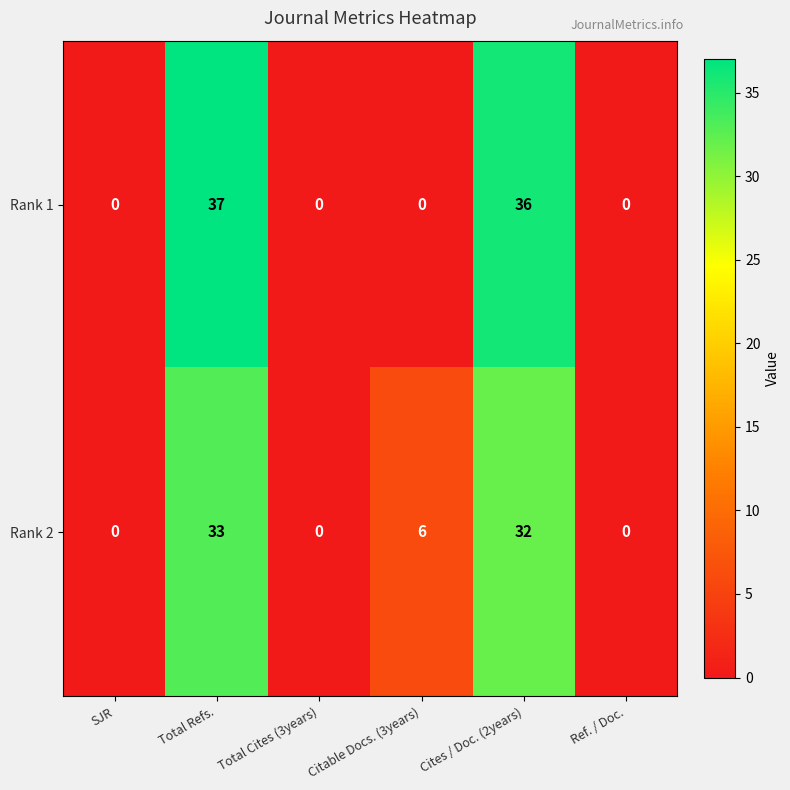

Reading right to left, what are all the values shown in this chart?

Rank 1: 0	36	0	0	37	0
Rank 2: 0	32	6	0	33	0